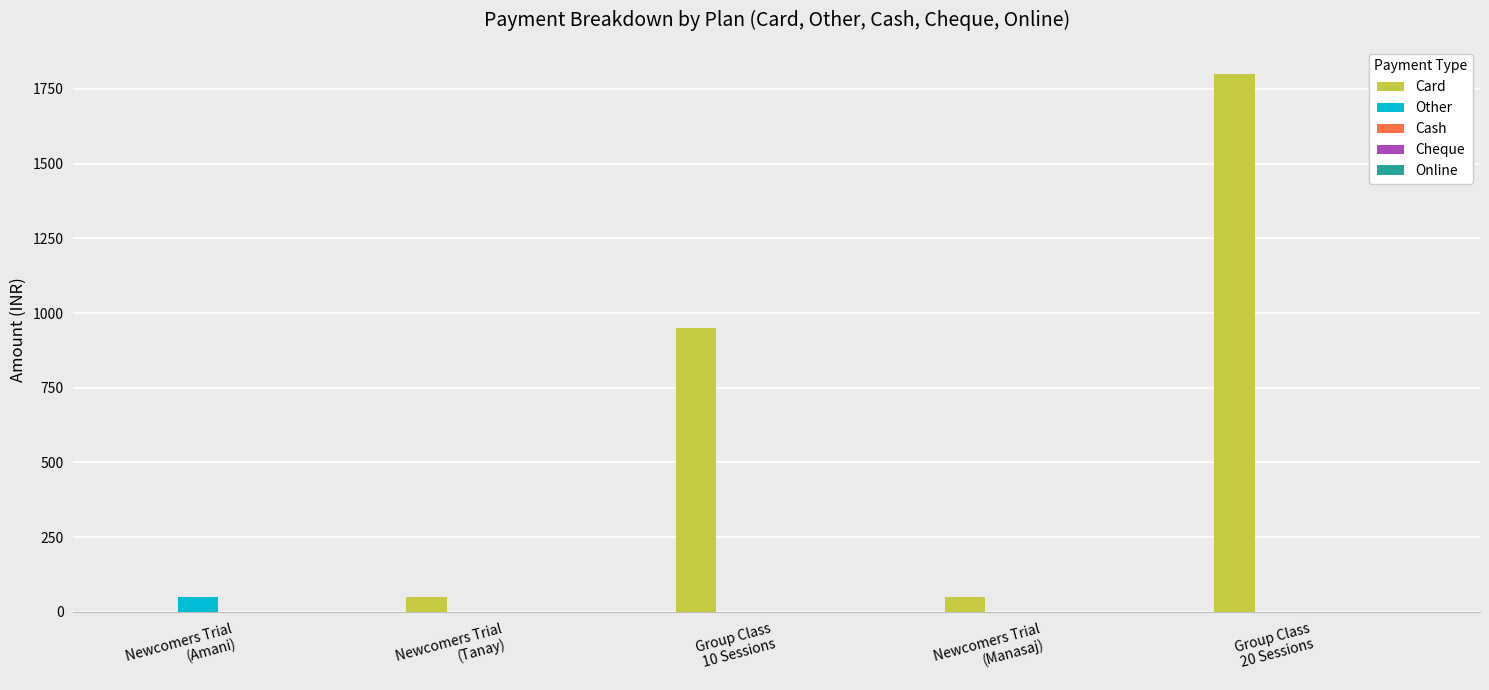

What is the sum of all Card values?

2850